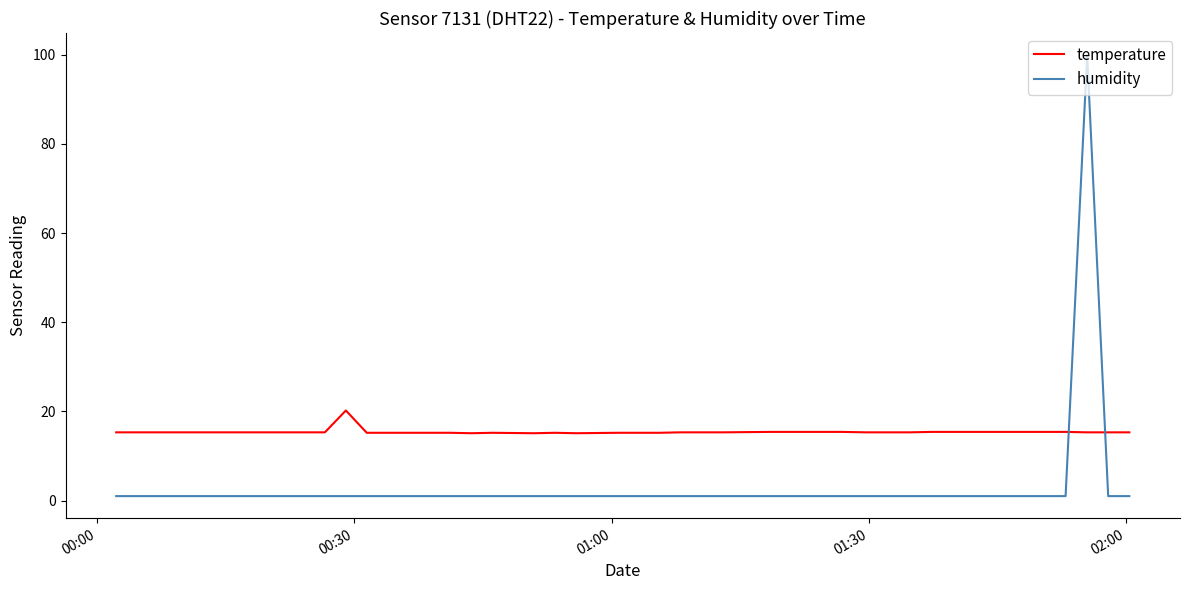

Which series has the largest total across all categories?

temperature